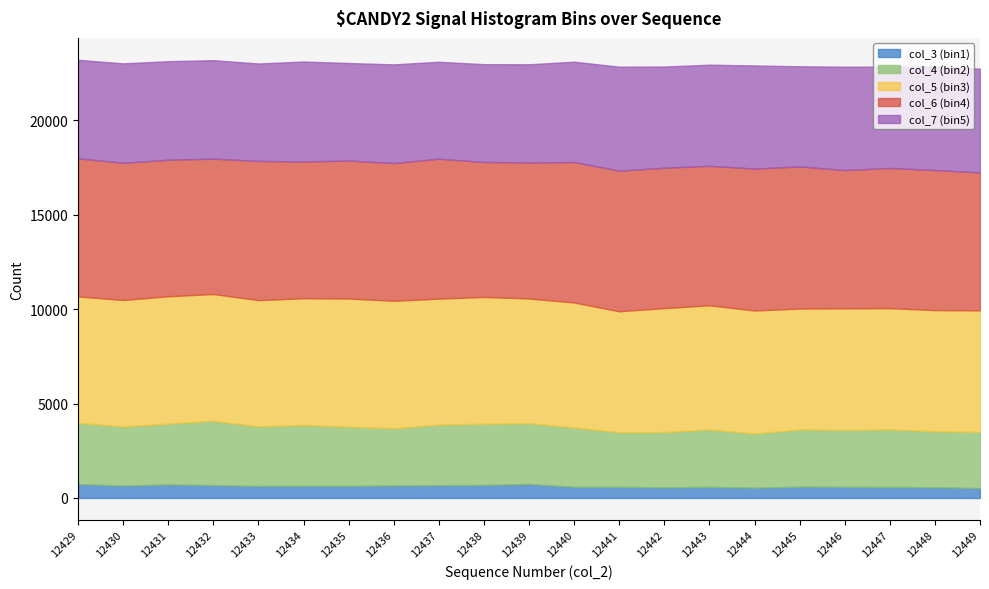

True or false: col_7 (bin5) and col_6 (bin4) intersect in this chart.

False